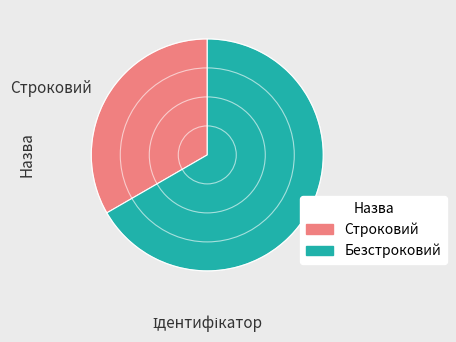

Do Безстроковий and Строковий together represent more than half of the pie?

Yes